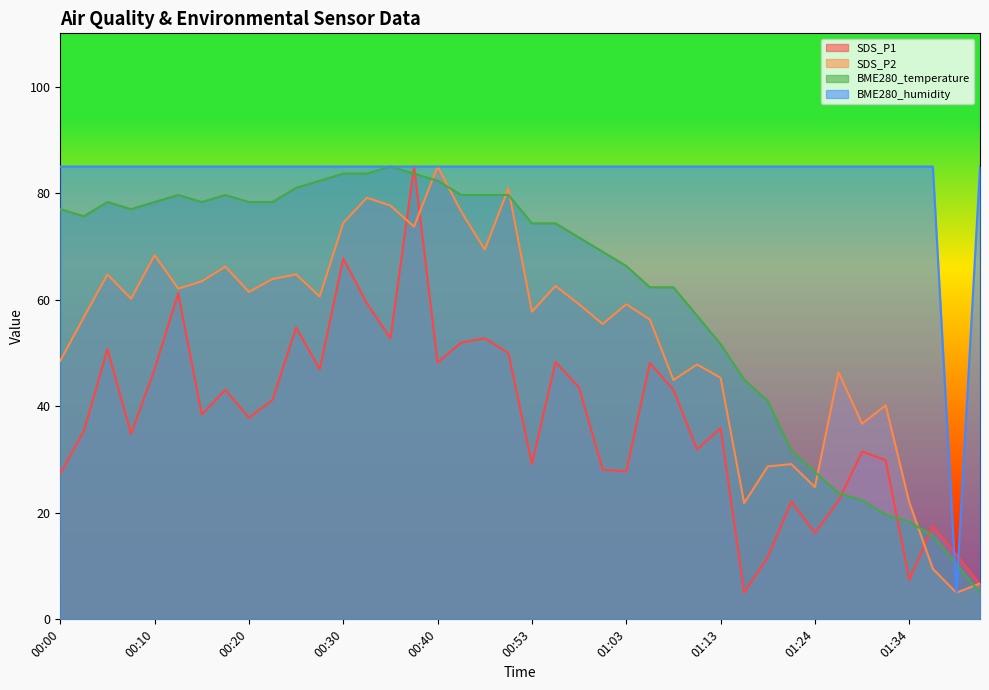

At which category does SDS_P1 reach its first local peak?

00:05